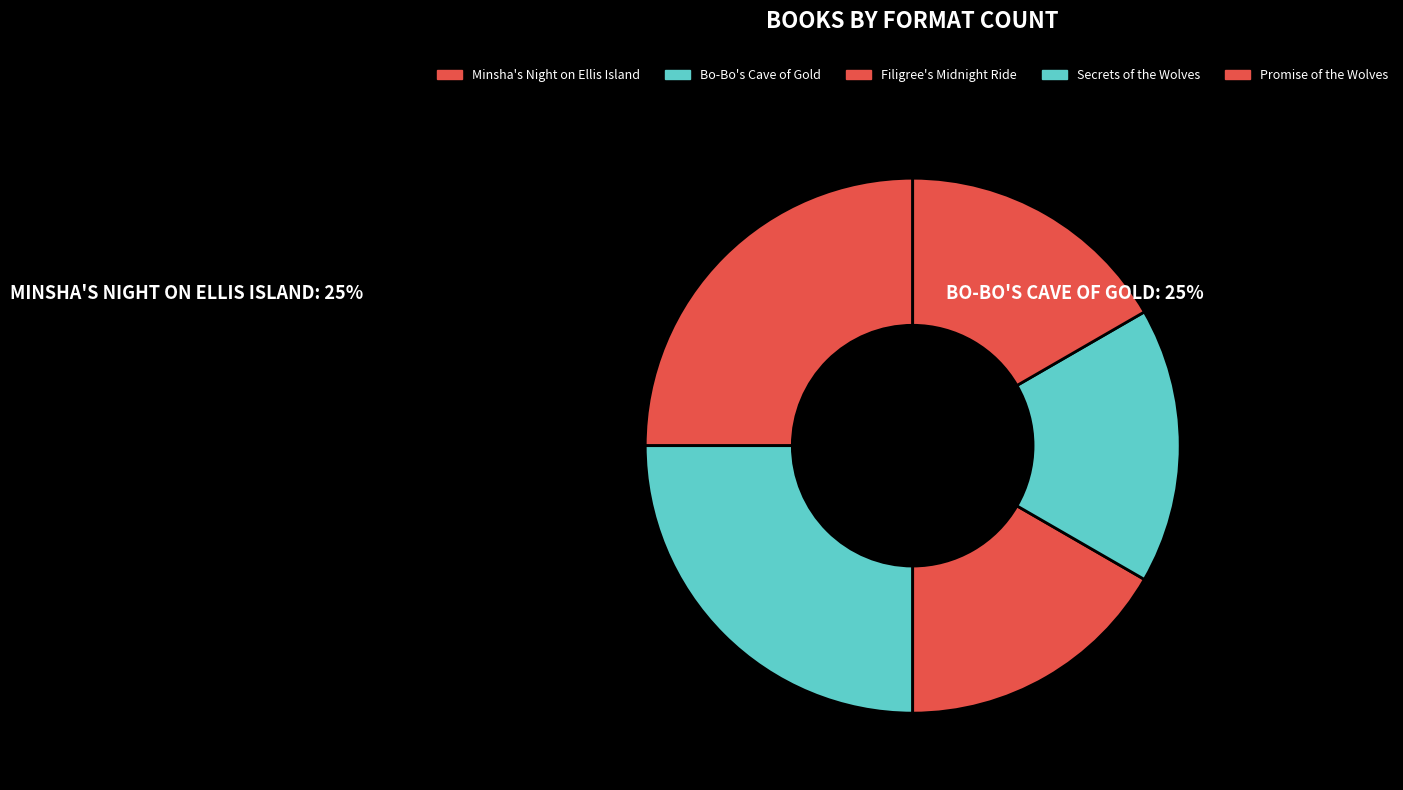

Between Secrets of the Wolves and Minsha's Night on Ellis Island, which is larger?

Minsha's Night on Ellis Island